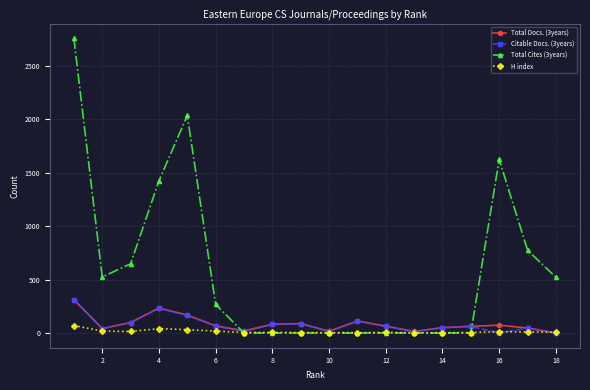

At how many categories does at least one series exceed 1995?

2